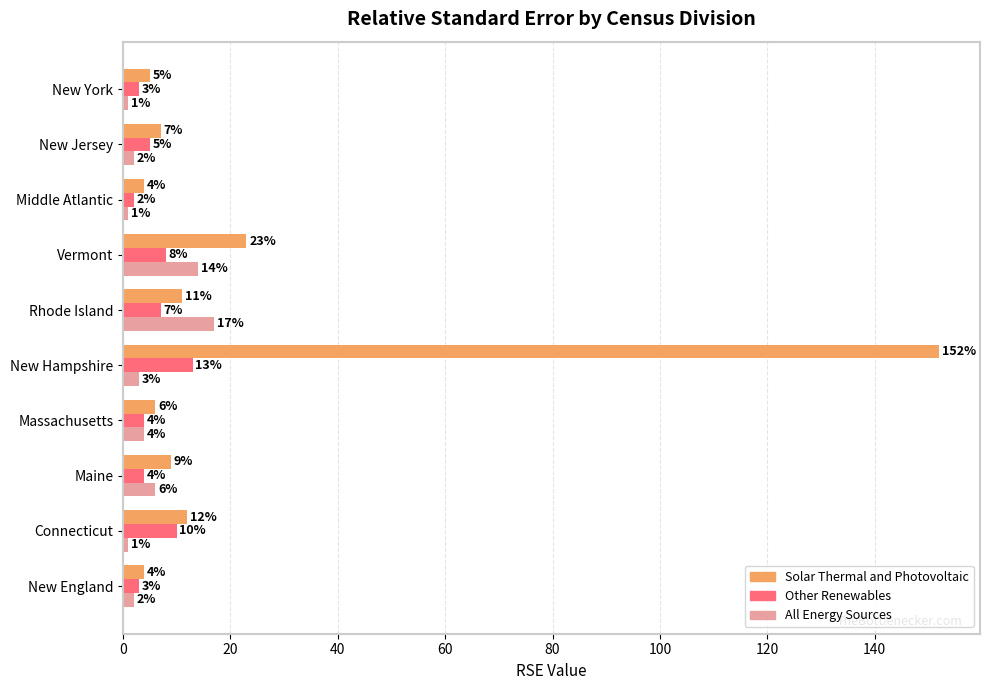

Is it true that Other Renewables equals 18 at New Hampshire?

False